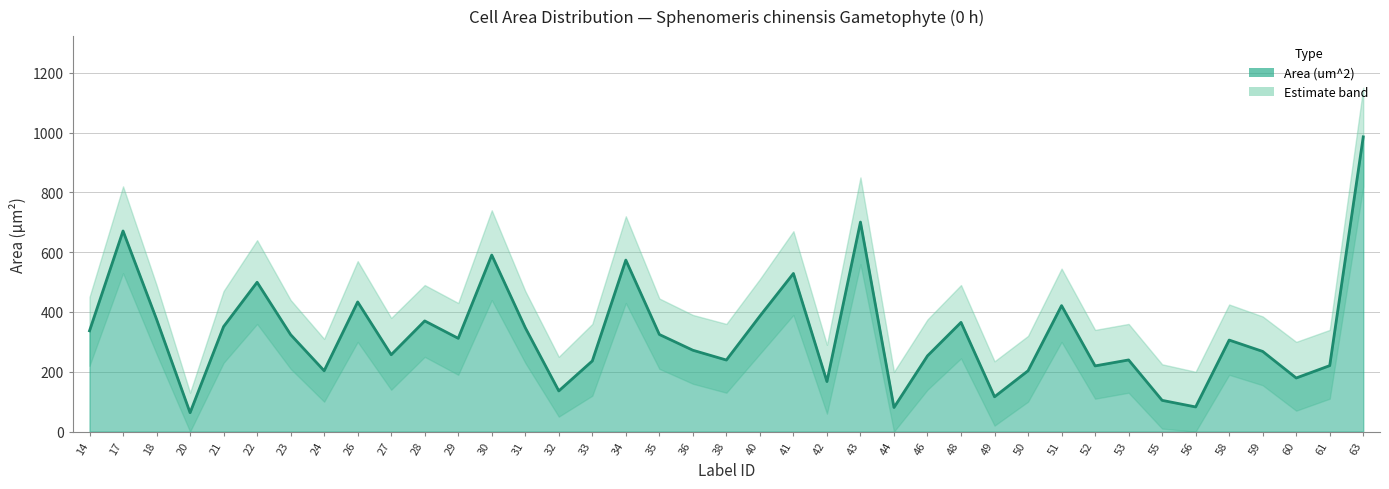

What is the change in value from 38 to 63?

+746.3